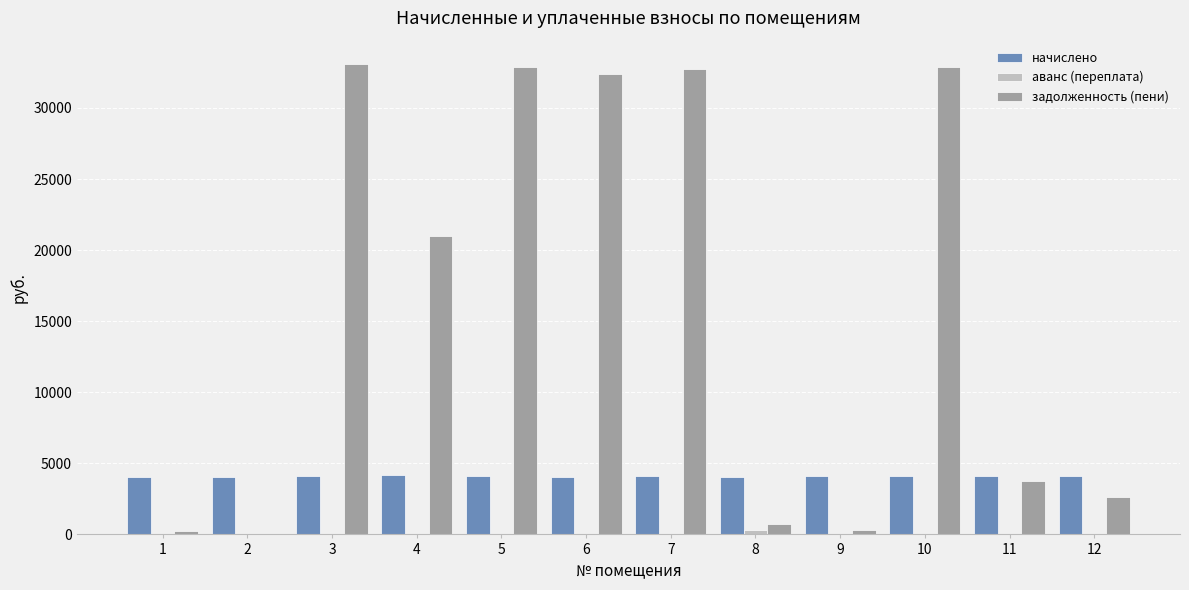

What is the difference between the начислено values at 8 and 7?

7.1